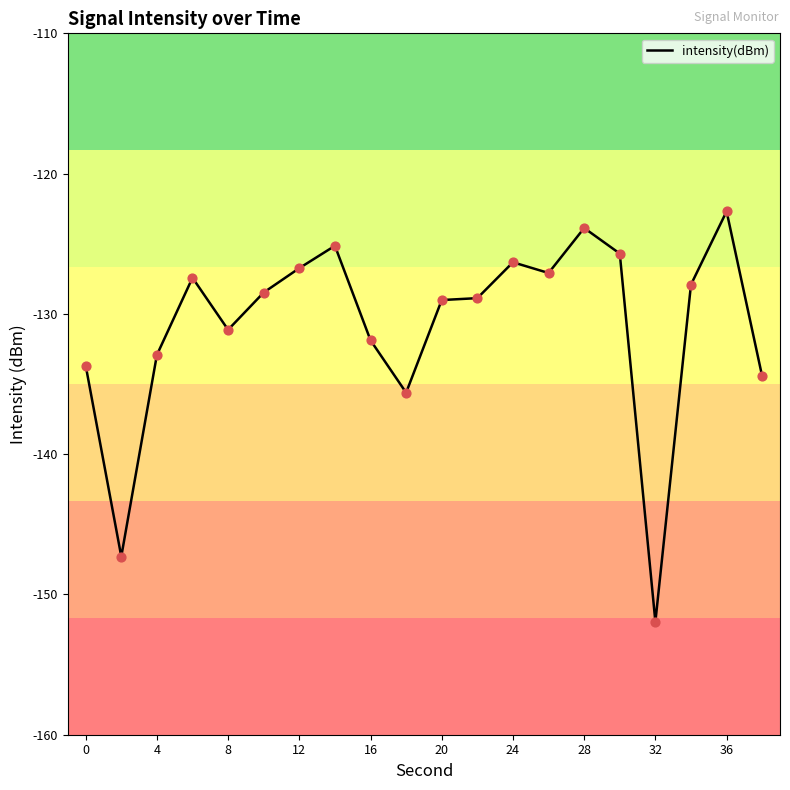

What is the maximum value shown in the chart?

-122.7